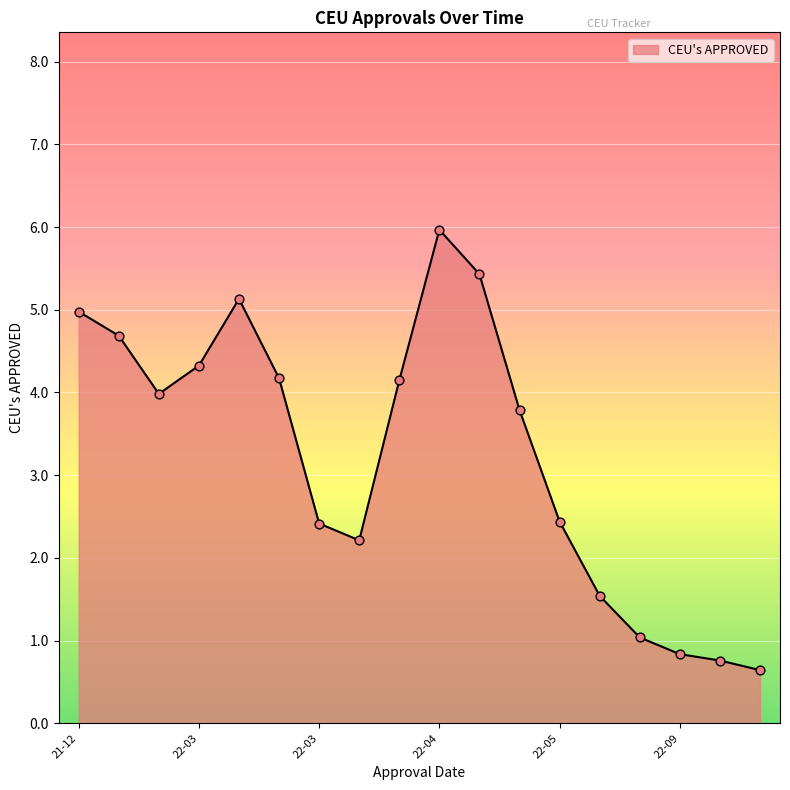

What is the minimum value shown in the chart?

0.6